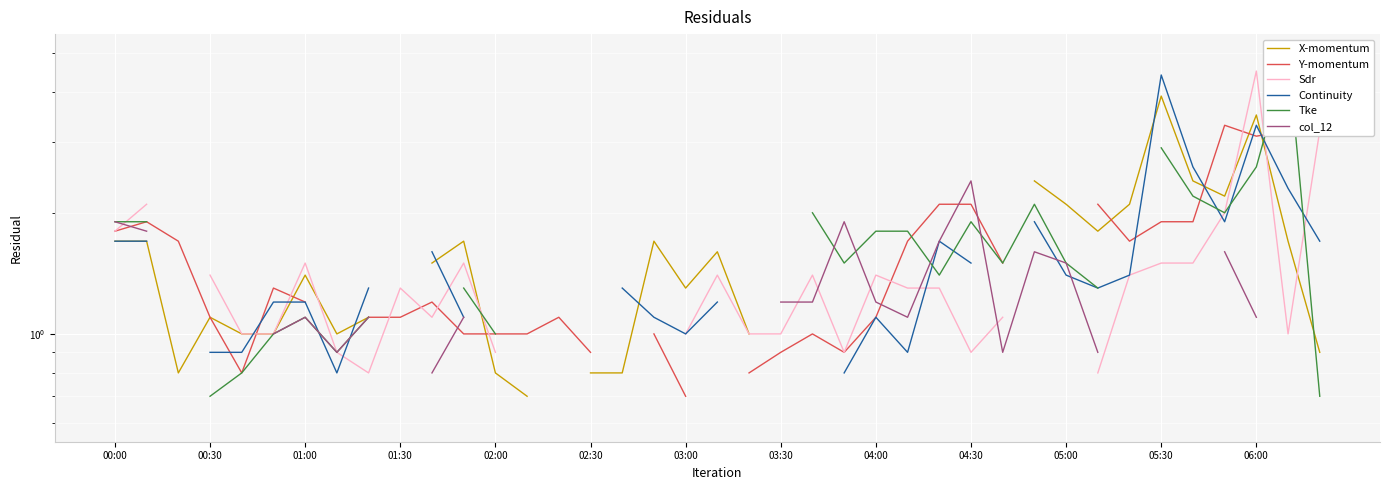

What is the highest value of the Continuity series?

4.4